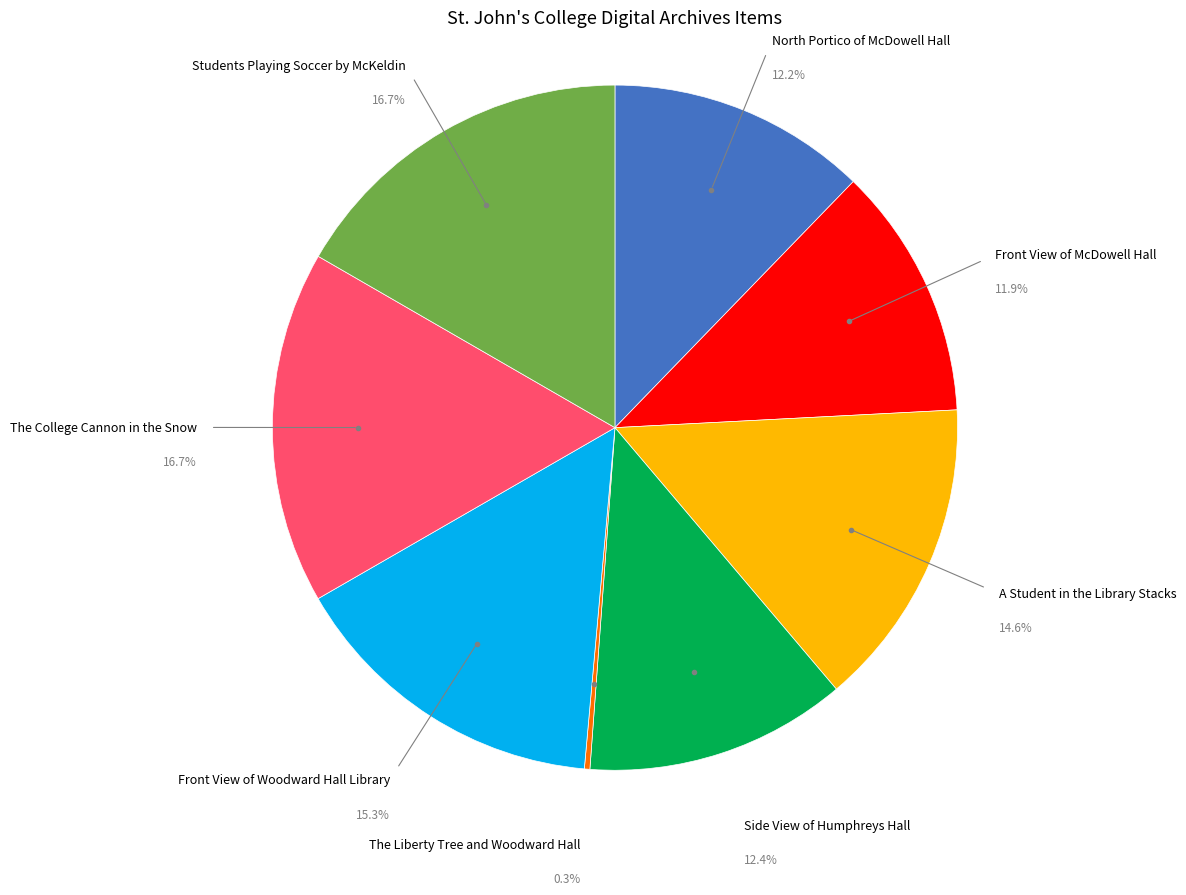

Is there a majority slice in this chart?

No